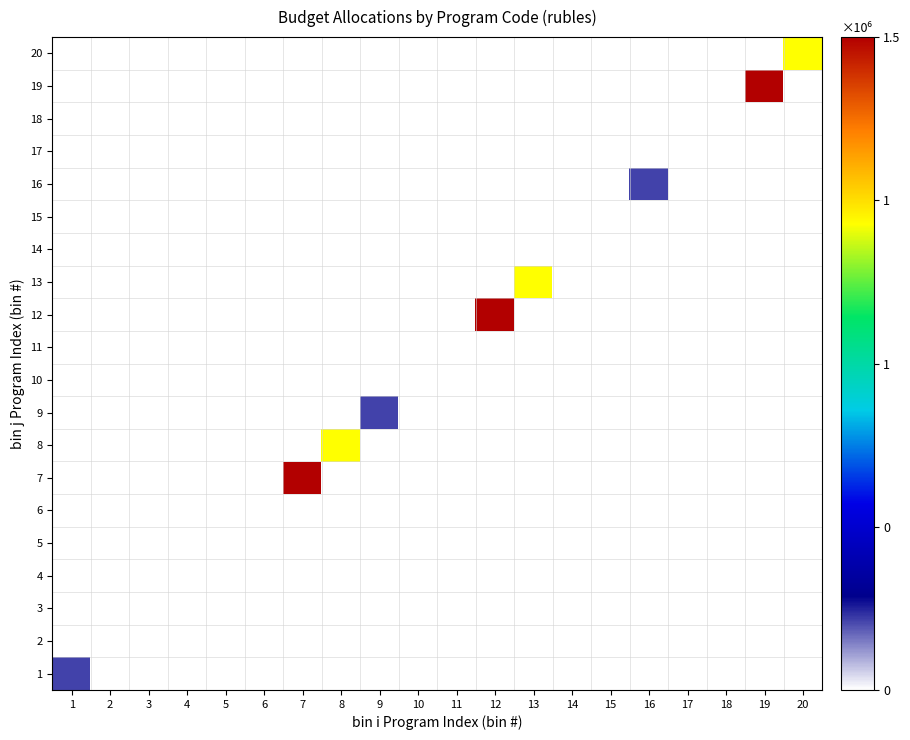

At how many categories does at least one series exceed 563708?

6